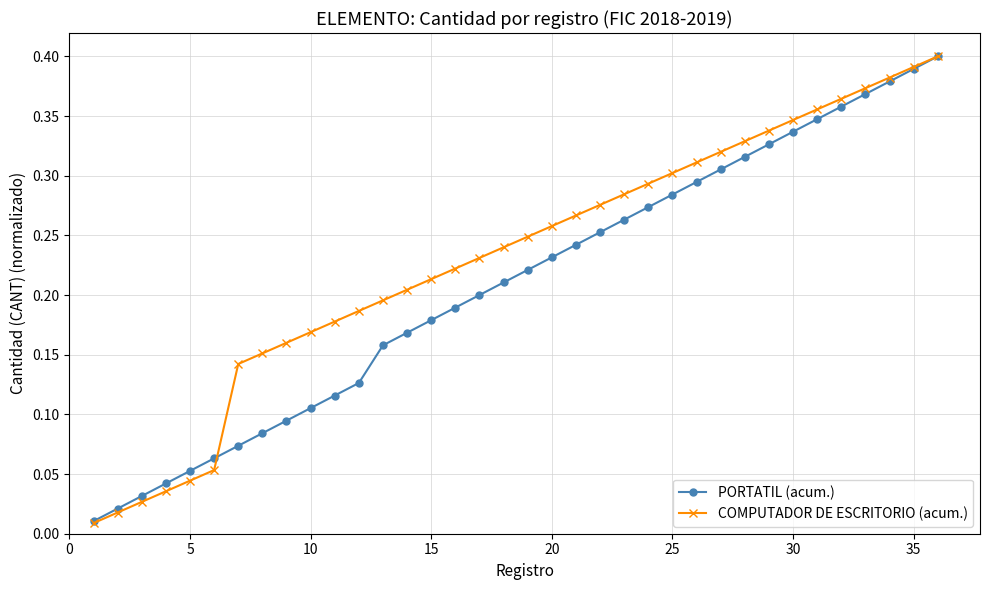

True or false: PORTATIL (acum.) has more than 2 points higher than both neighbors.

False